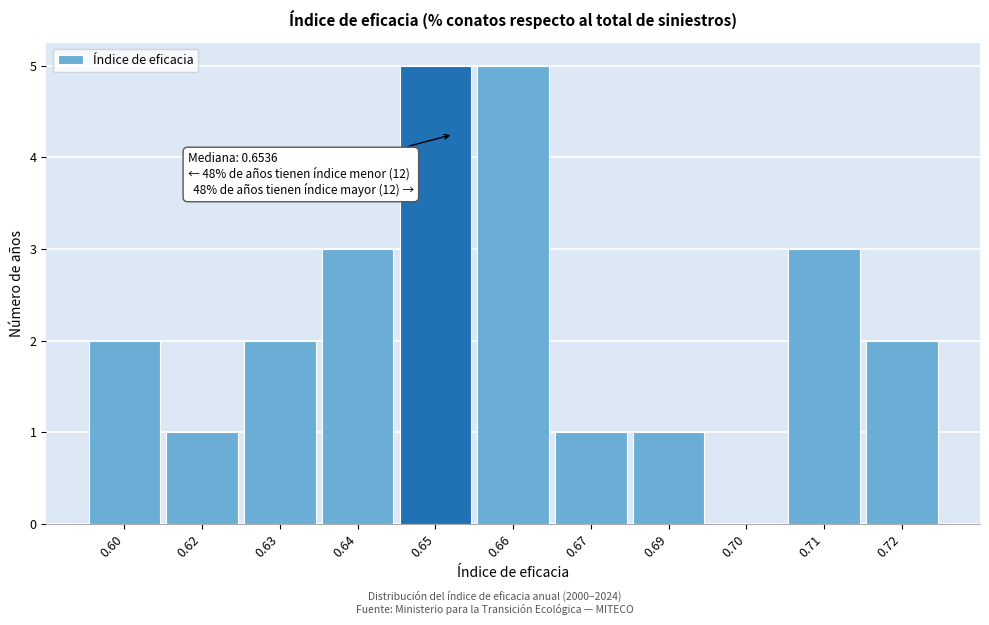

Reading left to right, what are all the values shown in this chart?

0.60=2	0.62=1	0.63=2	0.64=3	0.65=5	0.66=5	0.67=1	0.69=1	0.70=0	0.71=3	0.72=2